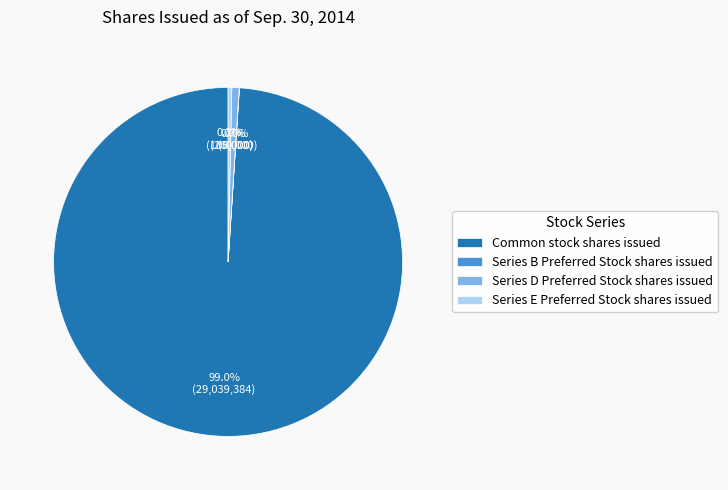

How much of the chart is everything except Series D Preferred Stock shares issued?

99.3%